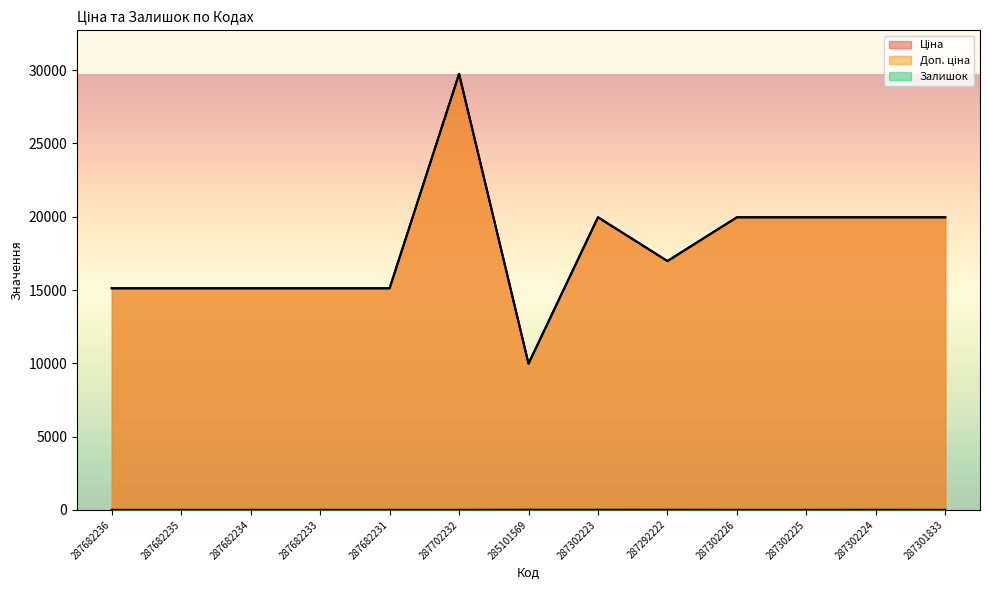

What is the label of the 5th point from the right?

287292222